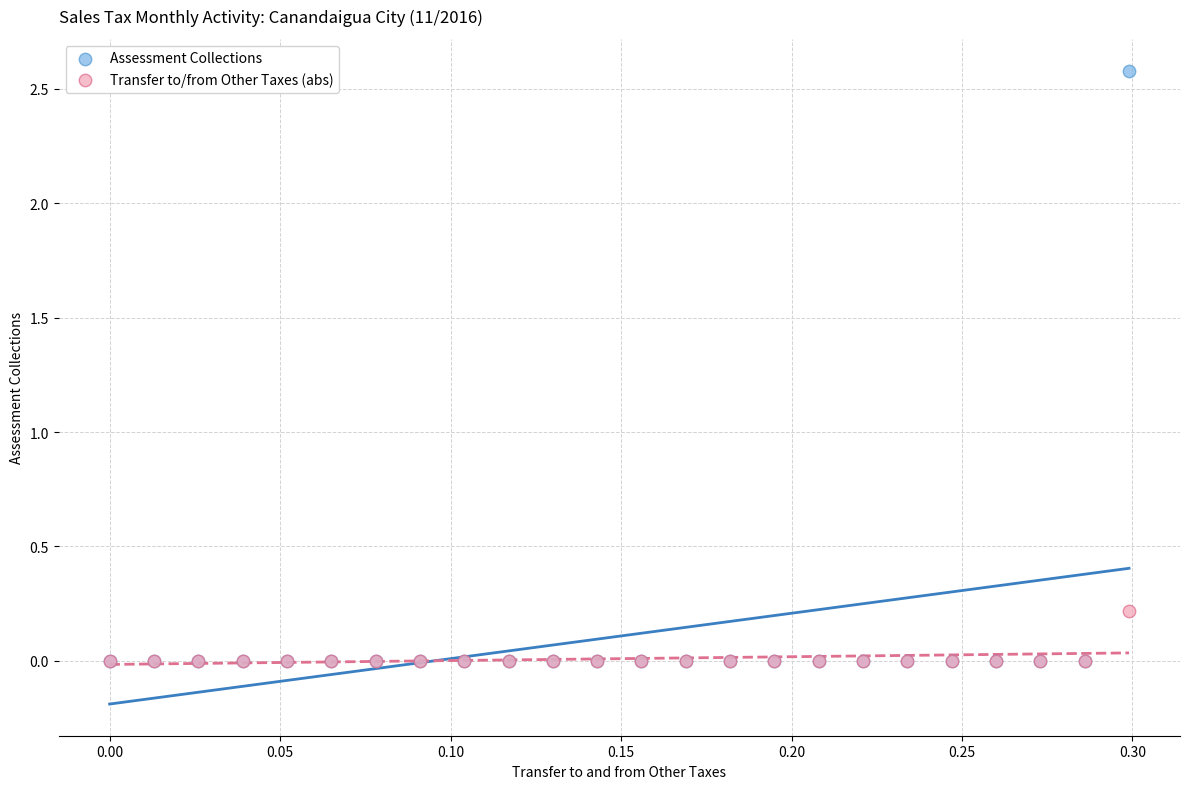

Which series contains the highest Y value?

Assessment Collections